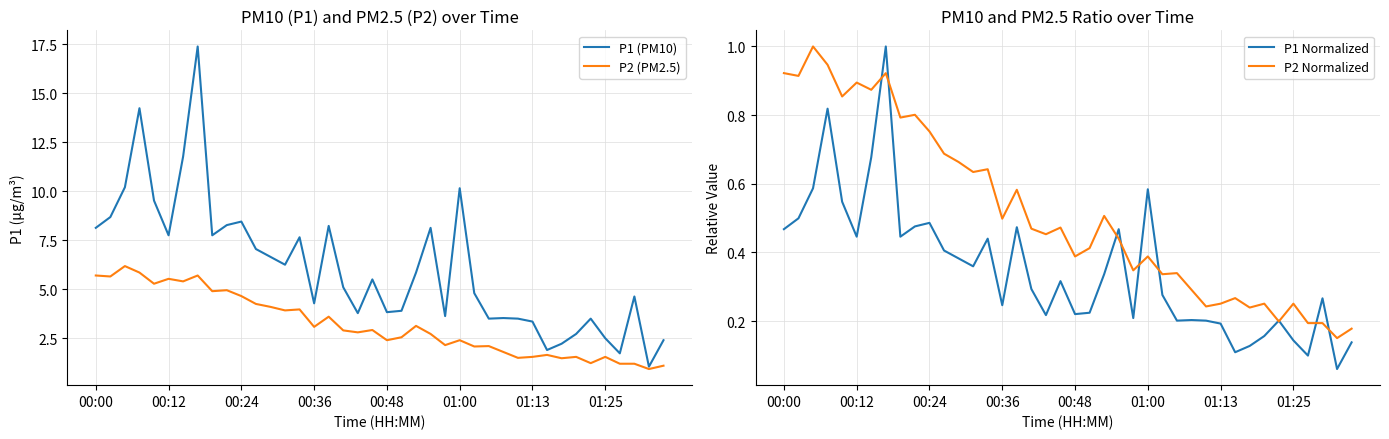

What is the highest value of the P1 (PM10) series?

17.4